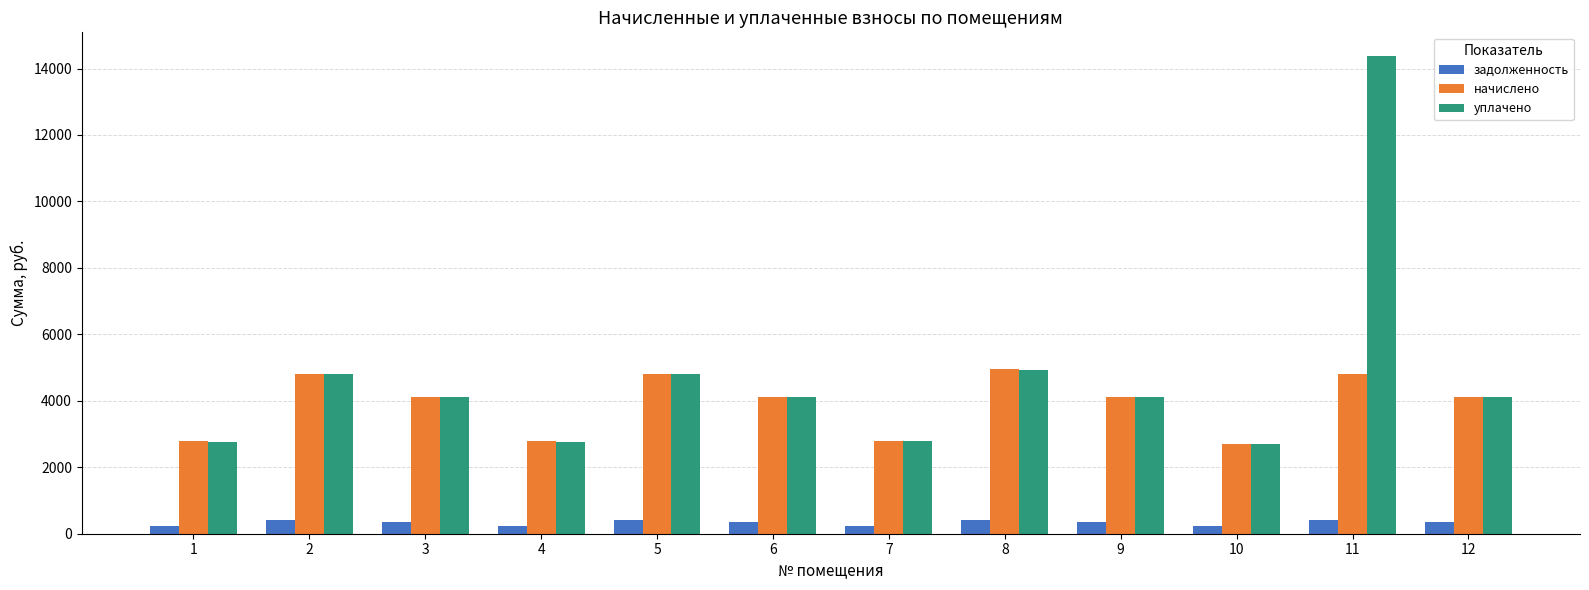

True or false: уплачено has a value of 2772.4 at 4.

True